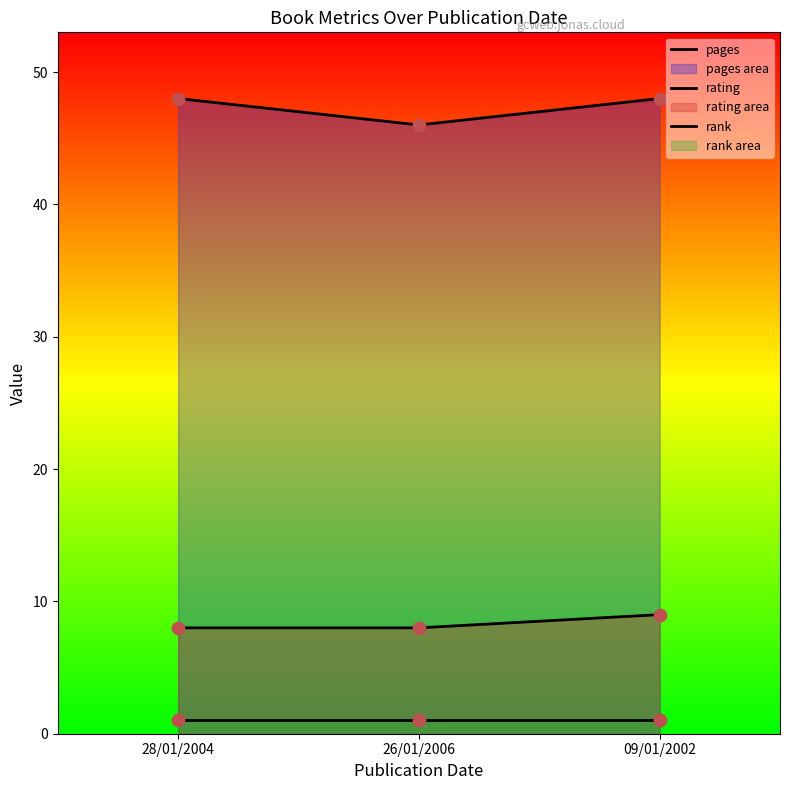

Which series has the largest total across all categories?

pages